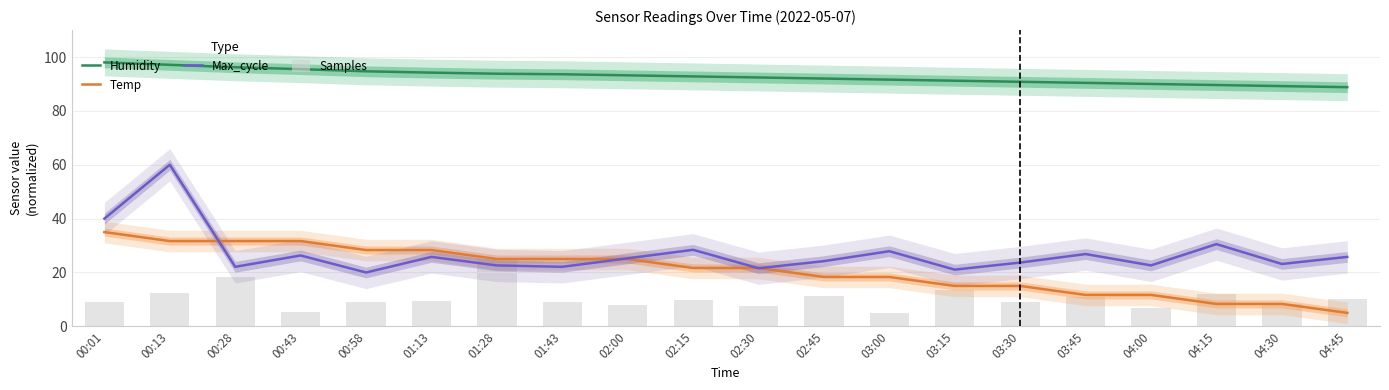

At which category is the sum across all series the highest?

00:13